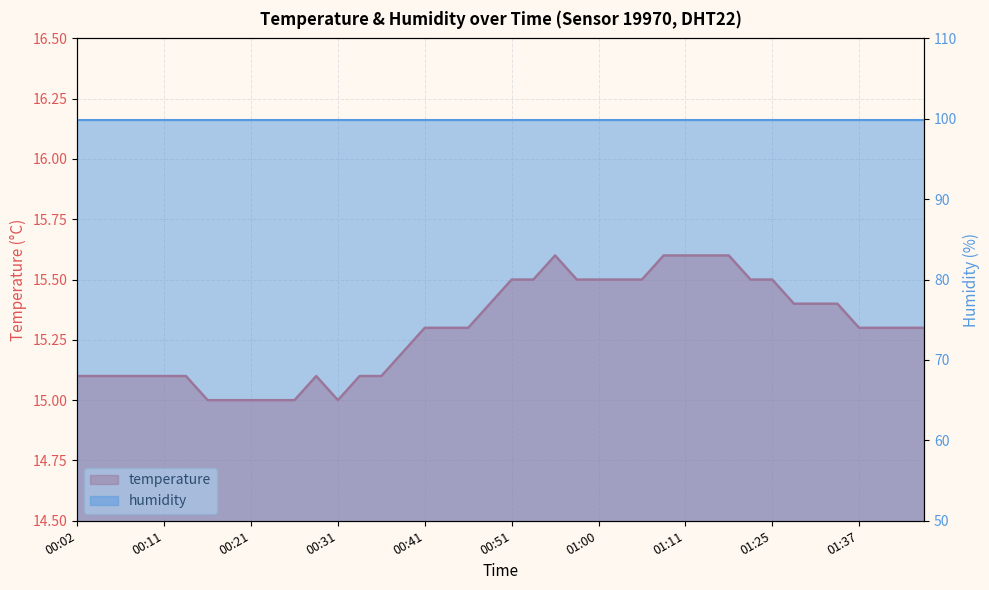

What is the average value?

15.3